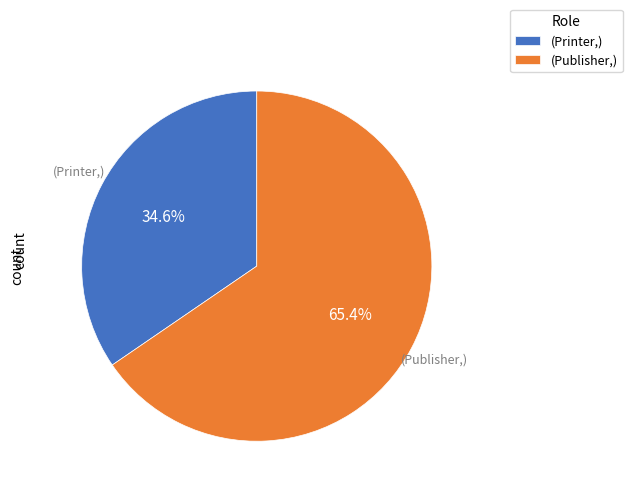

Which slice is the largest?

(Publisher,)